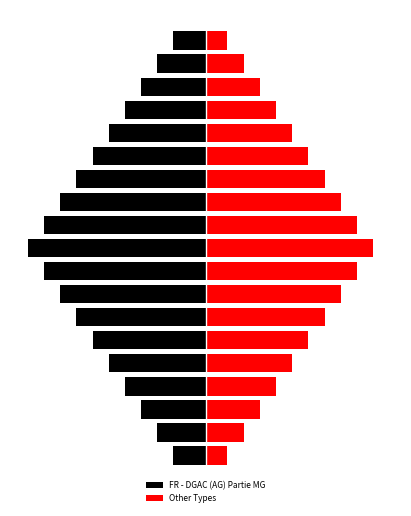

What is the difference between the highest and lowest values at 13?

80